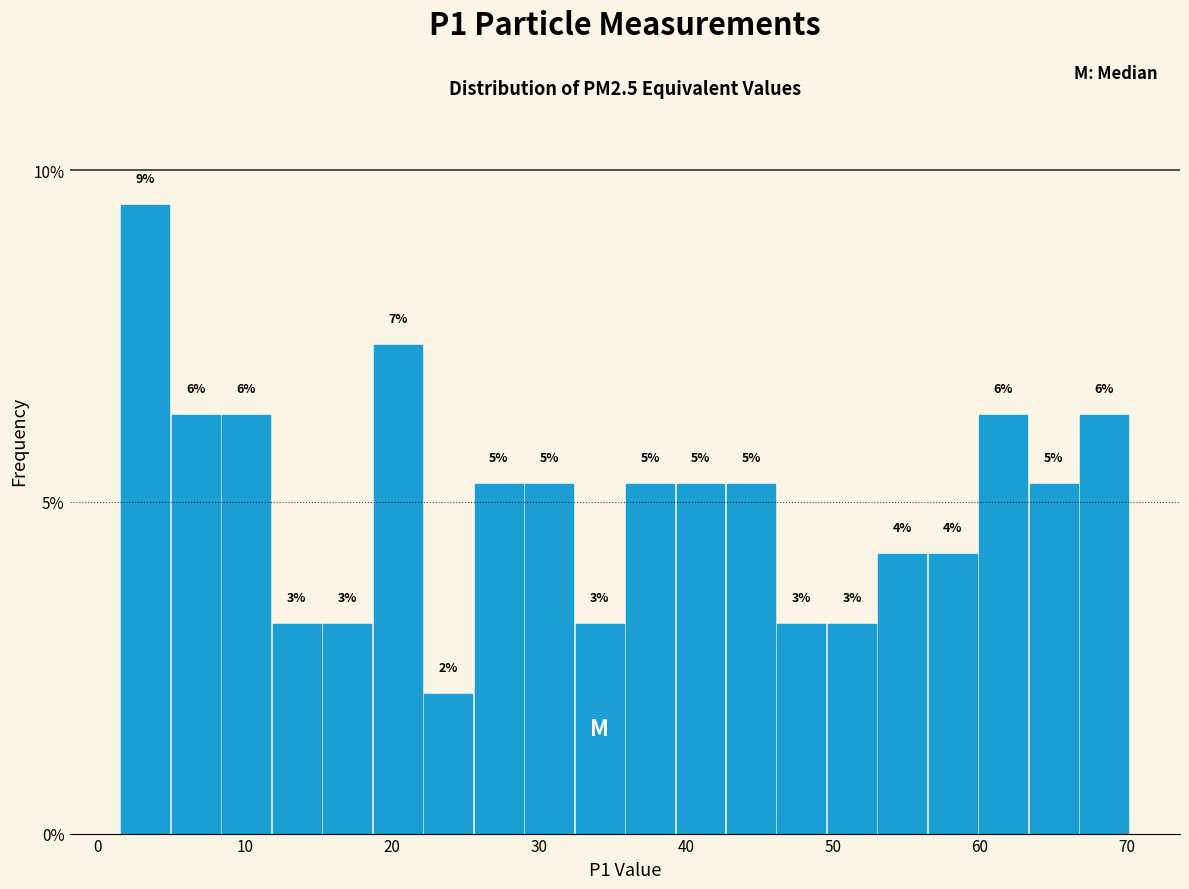

Around what value on the x-axis is the tallest bar? Give the approximate position of its centre, as read against the axis.

3